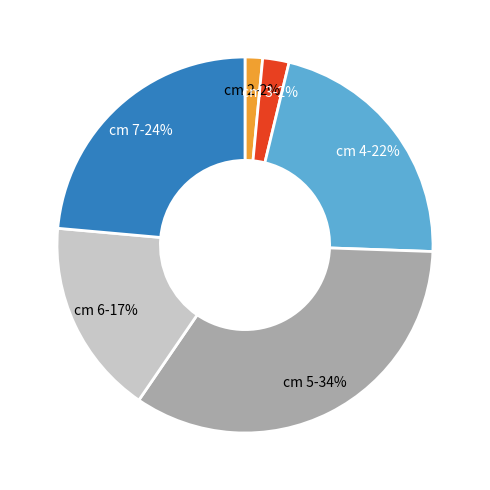

Combined, do cm 6 and cm 5 account for over 50%?

Yes